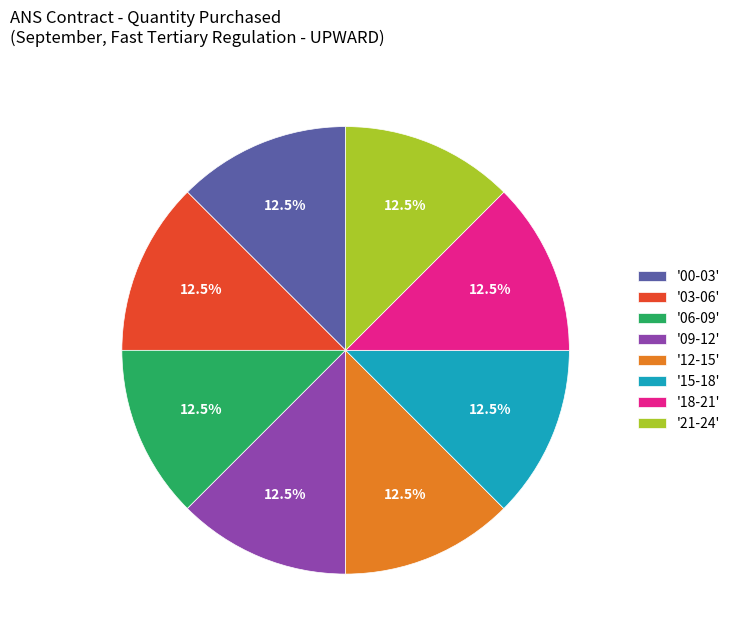

What is the ratio of the value at '15-18' to the value at '21-24'?

1.0